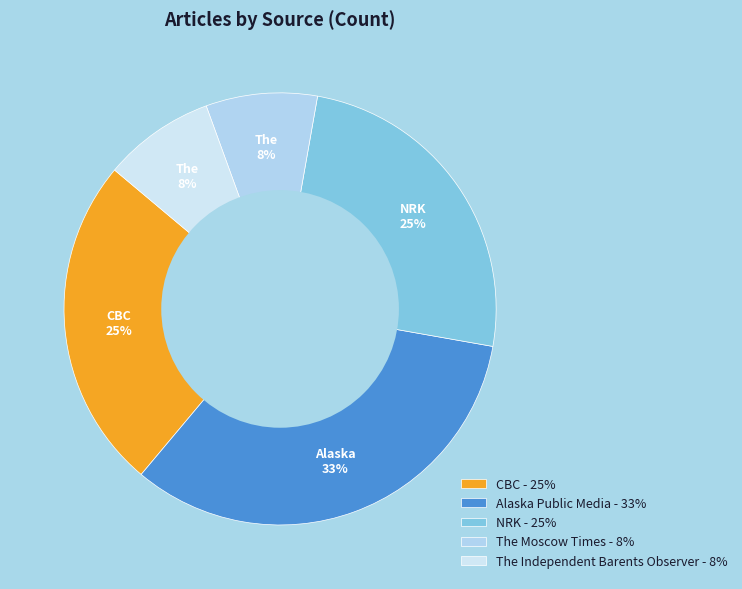

How many segments does this pie chart have?

5